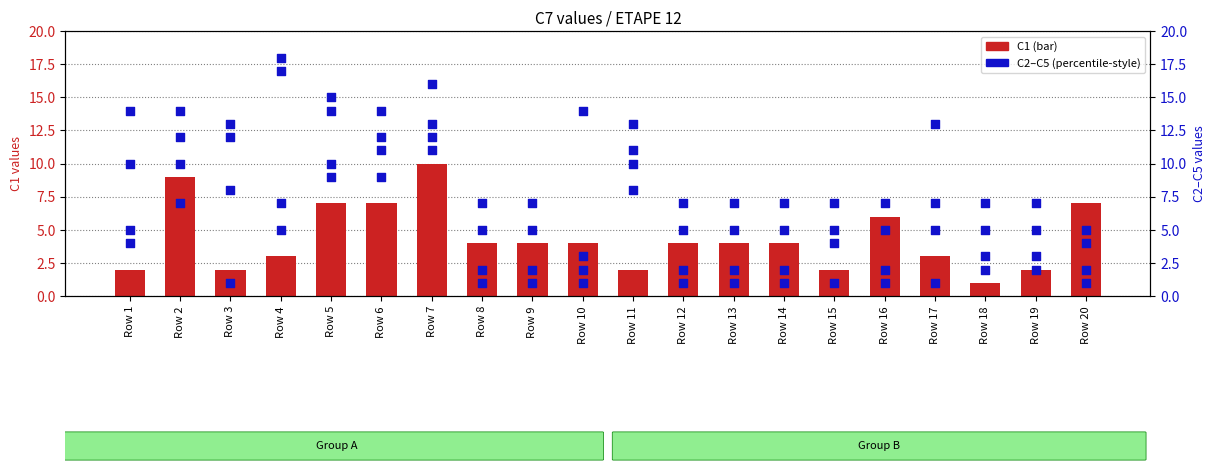

What are all the series names shown in the legend?

C1, C2, C3, C4, C5